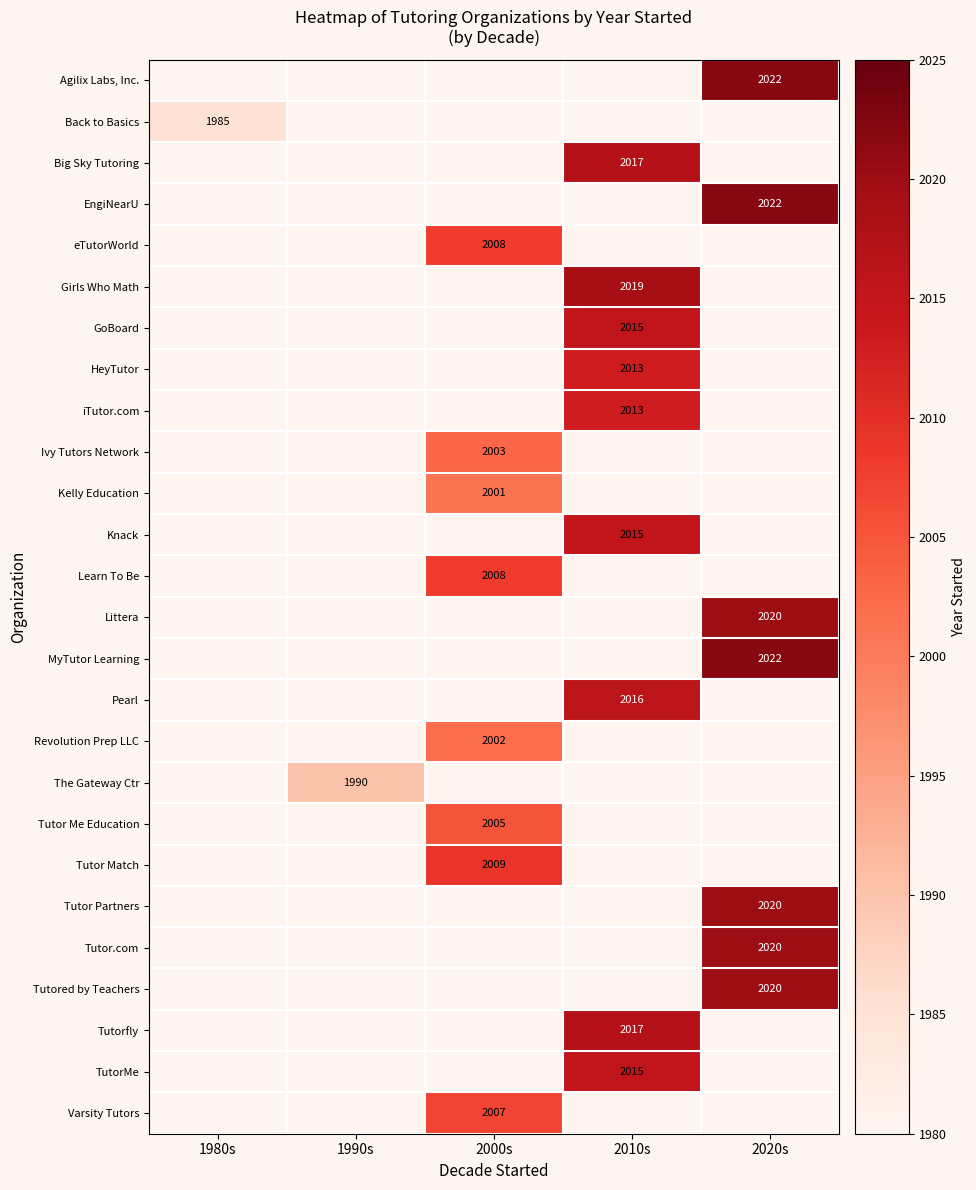

Is it true that Tutor Partners equals 2630 at 2020s?

False